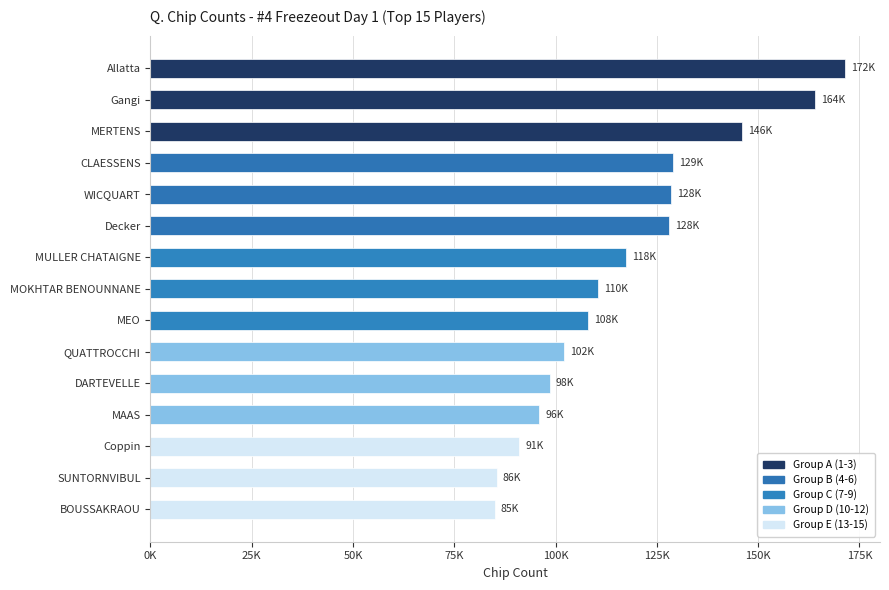

Read the value at chips, to the nearest 100.

171500